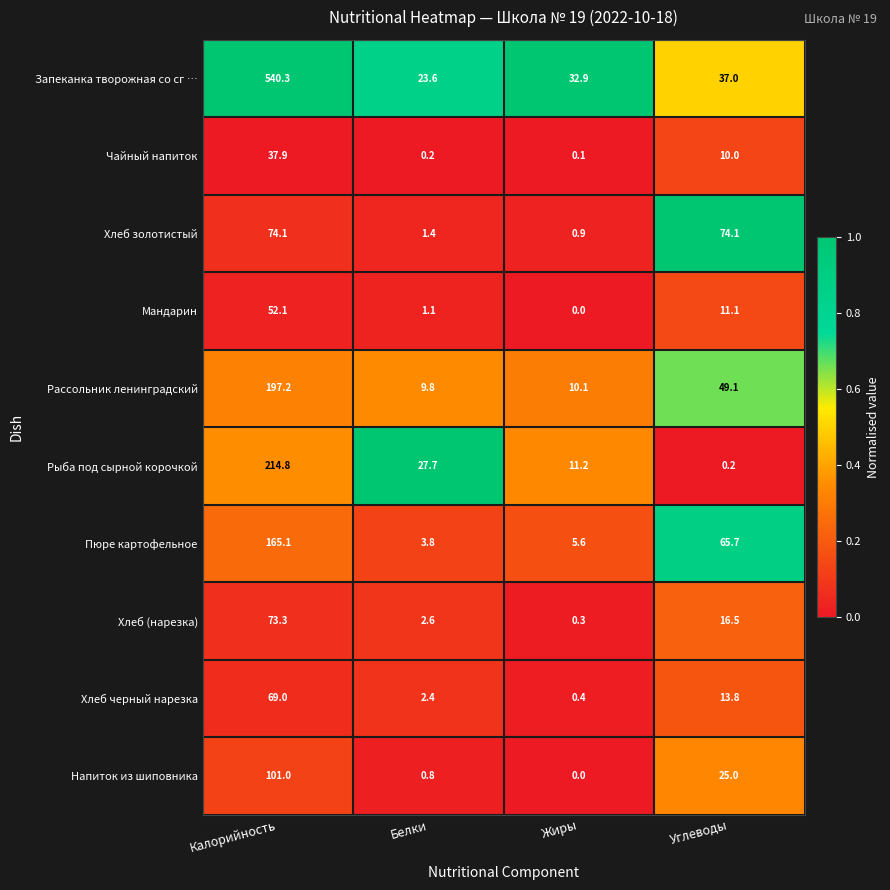

What is the average value of the Мандарин series?

16.1